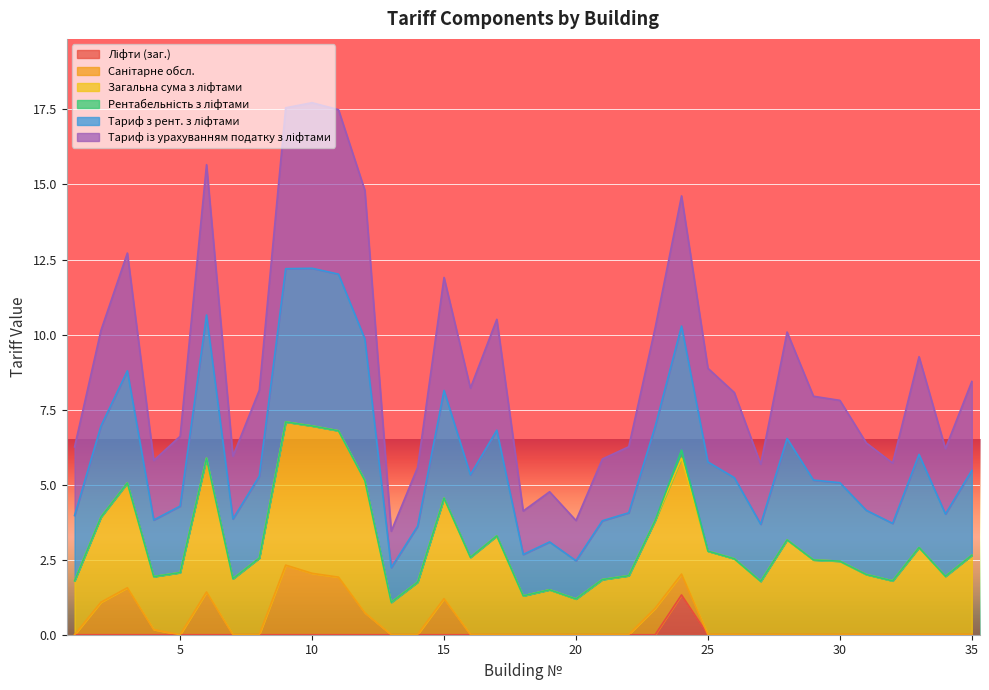

What is the total value across all series at 10?

17.7